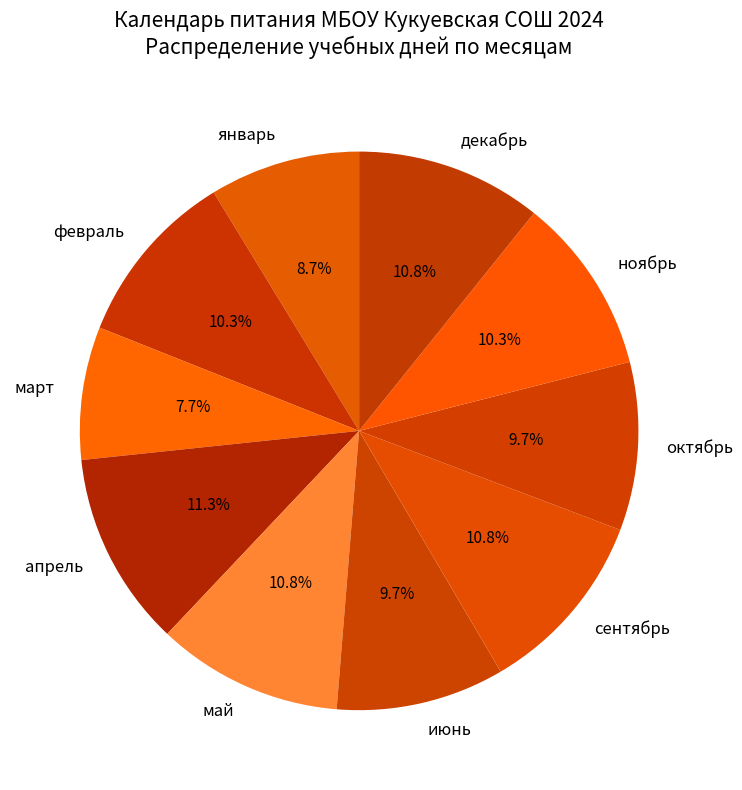

Is ноябрь the majority of the pie?

No